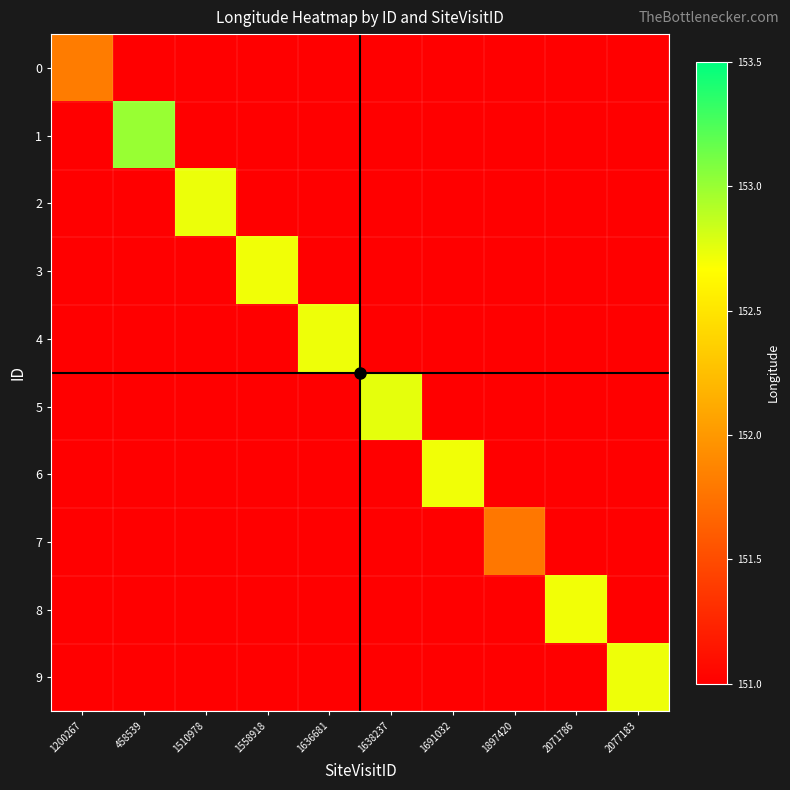

Rank the series by their maximum value, from lowest to highest.

7, 0, 8, 3, 6, 4, 9, 2, 5, 1